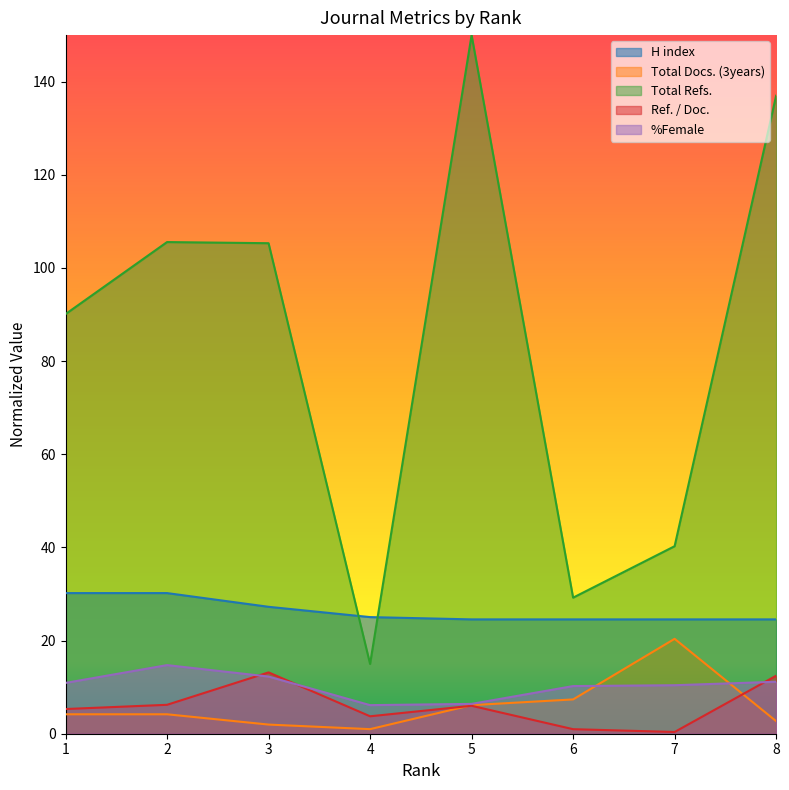

Reading left to right, transcribe all the data shown in this chart.

H index: 30.2	30.2	27.3	25.0	24.5	24.5	24.5	24.5
Total Docs. (3years): 4.2	4.2	2.0	1.0	6.1	7.4	20.4	2.7
Total Refs.: 90.1	105.6	105.3	15.0	150.0	29.2	40.3	137.0
Ref. / Doc.: 5.3	6.2	13.2	3.7	6.0	1.0	0.4	12.5
%Female: 10.9	14.7	12.3	6.1	6.4	10.2	10.4	11.2